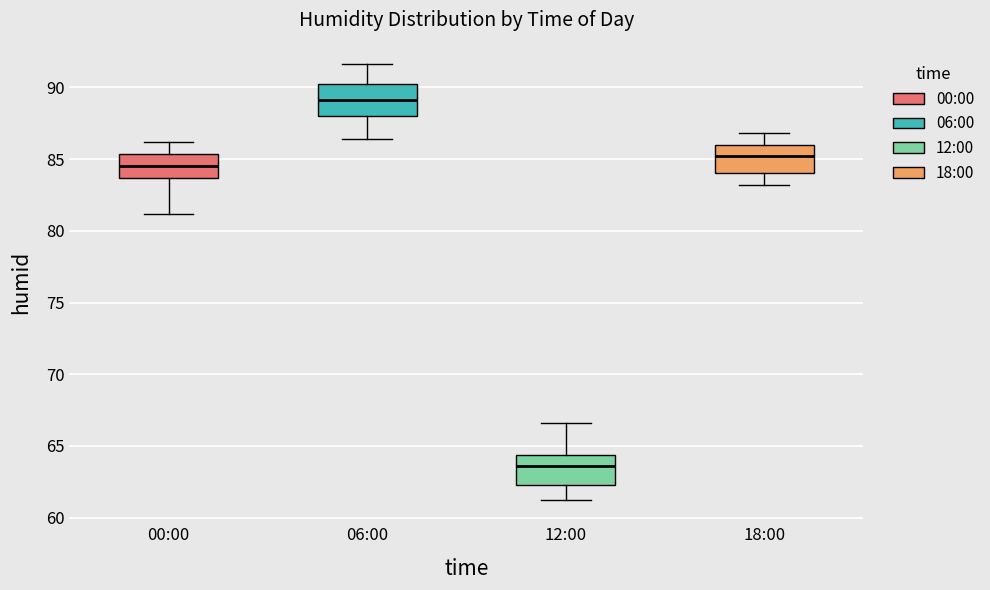

Which box has the highest median line?

06:00